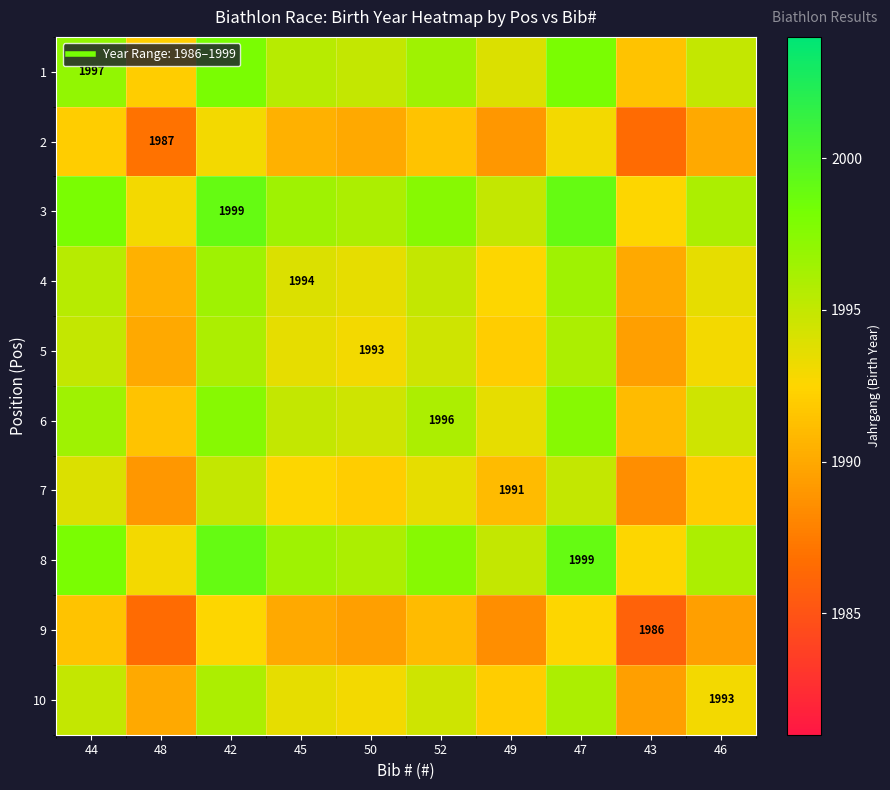

List the series in order of their peak value, lowest first.

9, 2, 7, 5, 10, 4, 6, 1, 3, 8